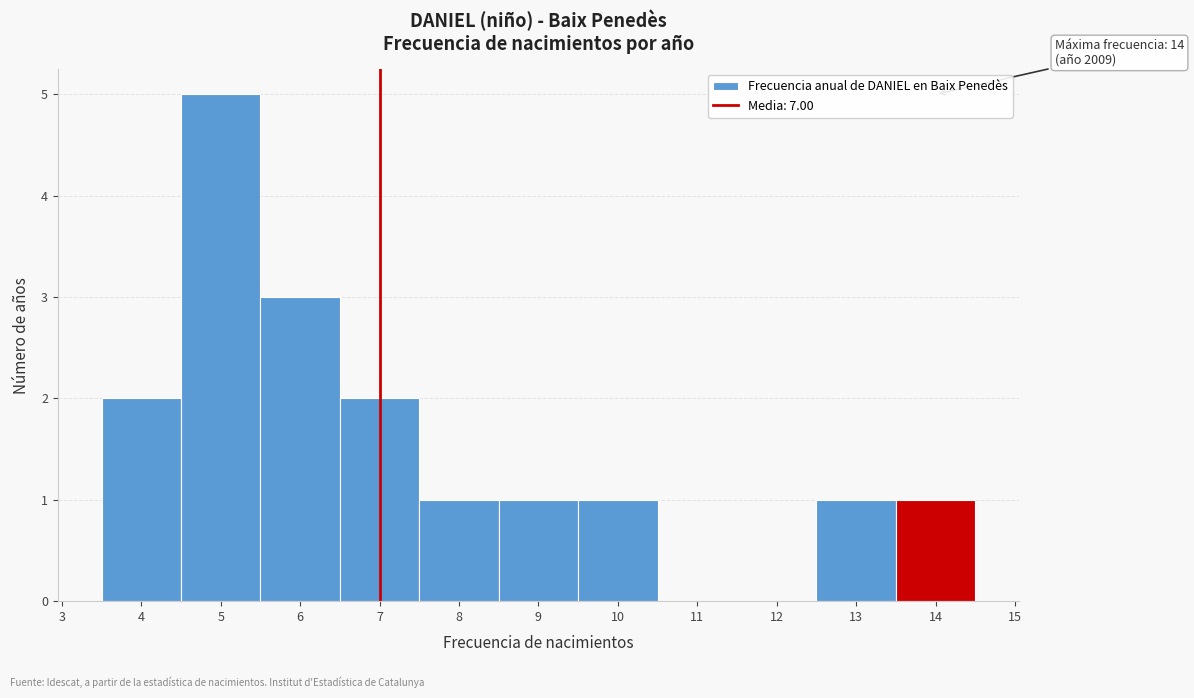

Over which range of the x-axis is the bar tallest?

4.5 to 5.5